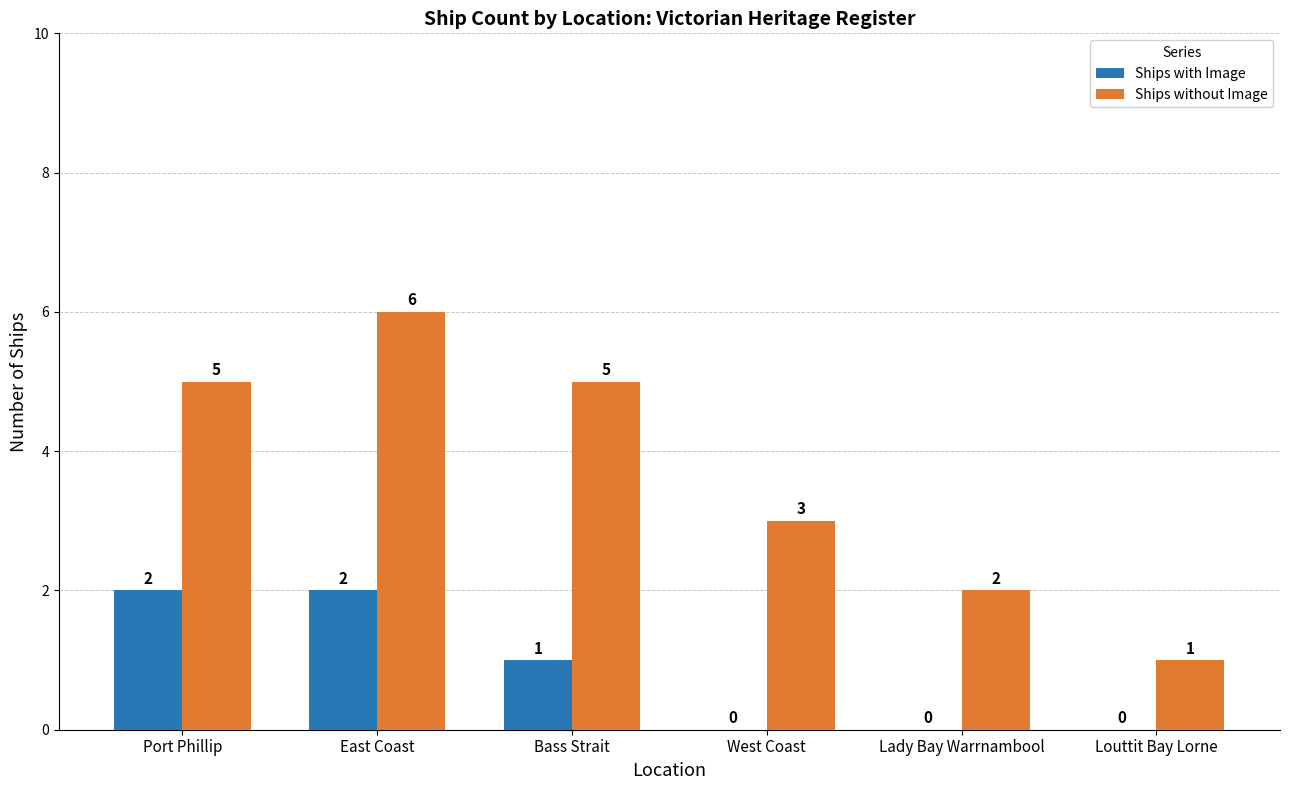

Reading left to right, list all the values displayed in this chart.

Ships with Image: Port Phillip=2	East Coast=2	Bass Strait=1	West Coast=0	Lady Bay Warrnambool=0	Louttit Bay Lorne=0
Ships without Image: Port Phillip=5	East Coast=6	Bass Strait=5	West Coast=3	Lady Bay Warrnambool=2	Louttit Bay Lorne=1